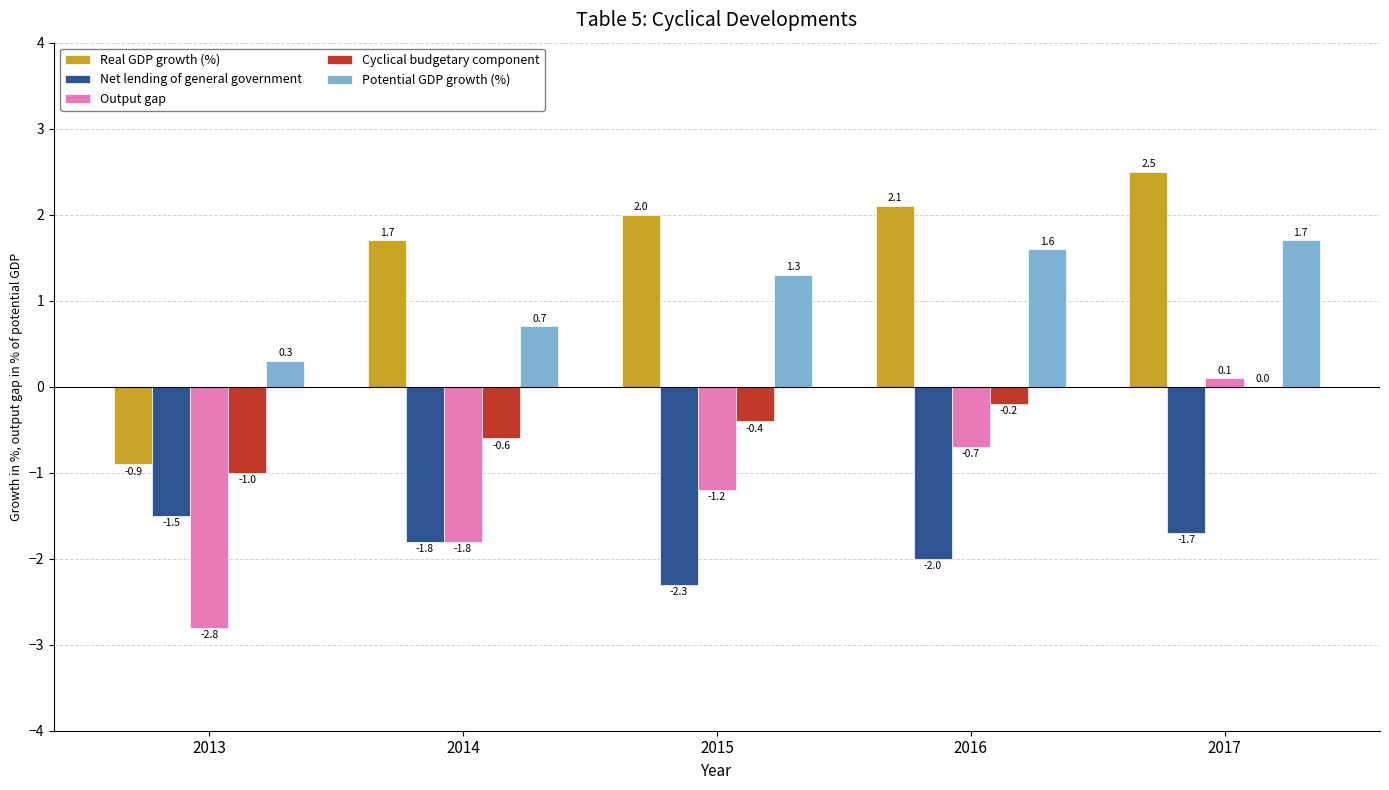

Which series changed the most between 2014 and 2016?

Output gap